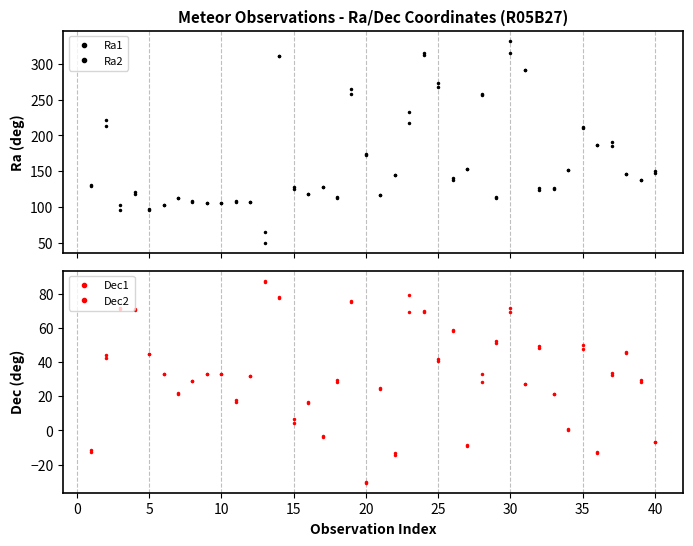

Reading left to right, list all the values displayed in this chart.

Ra1: 130.5	213.3	95.3	121.1	96.8	103.1	112.6	107.8	105.9	106.0	108.5	107.3	64.4	311.0	127.4	118.5	128.0	114.5	257.6	173.3	116.4	145.2	217.5	311.6	267.6	139.7	153.3	257.1	114.5	315.0	290.7	125.8	126.2	151.9	211.2	186.9	191.3	146.5	136.9	150.1
Ra2: 129.1	221.0	102.6	117.6	95.8	102.8	112.3	107.3	105.2	105.2	107.4	107.0	49.9	311.0	125.6	117.9	127.2	112.3	264.3	172.5	116.0	144.9	232.6	315.6	272.5	137.8	152.4	257.6	112.4	332.1	291.4	123.5	125.3	151.3	210.3	186.8	184.4	146.0	136.9	147.0
Dec1: -11.5	42.5	71.6	70.3	44.9	33.2	21.7	29.0	33.0	33.0	17.7	32.1	87.6	77.8	6.8	16.7	-3.4	29.5	74.8	-30.1	24.5	-13.0	69.3	69.5	40.6	58.7	-8.5	28.5	51.0	69.4	27.1	49.4	21.2	1.0	47.3	-12.6	32.5	45.7	29.2	-7.0
Dec2: -12.5	44.2	70.9	70.9	44.4	33.1	21.5	29.0	33.0	33.0	16.7	32.1	86.8	77.4	4.6	16.3	-3.7	28.5	75.9	-30.5	24.1	-14.2	78.9	69.9	42.0	58.1	-9.4	33.1	52.2	71.4	26.9	48.1	21.1	0.4	50.1	-13.2	33.5	45.5	28.3	-6.5